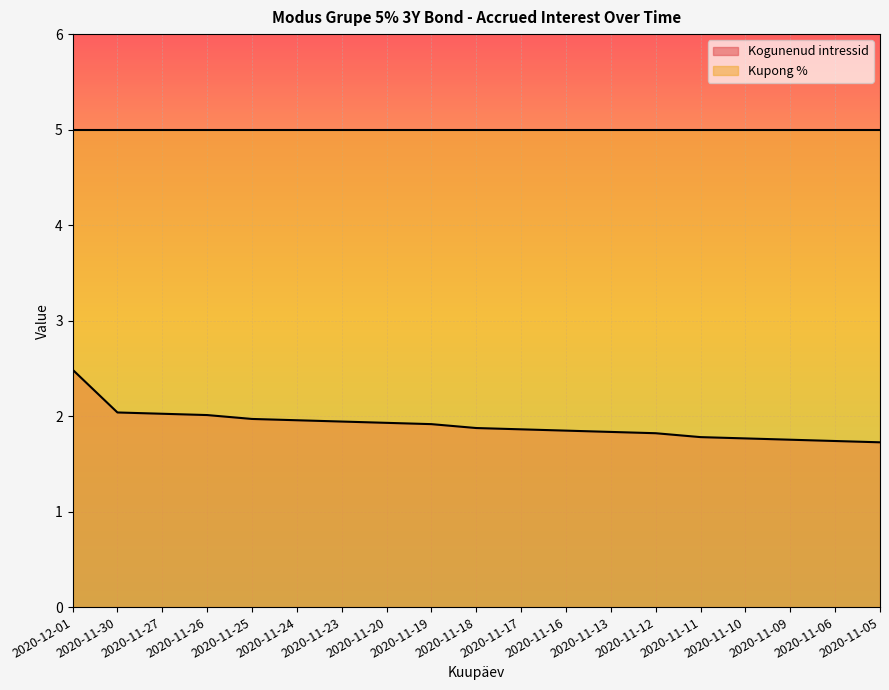

What position from the right is 2020-11-12?

6